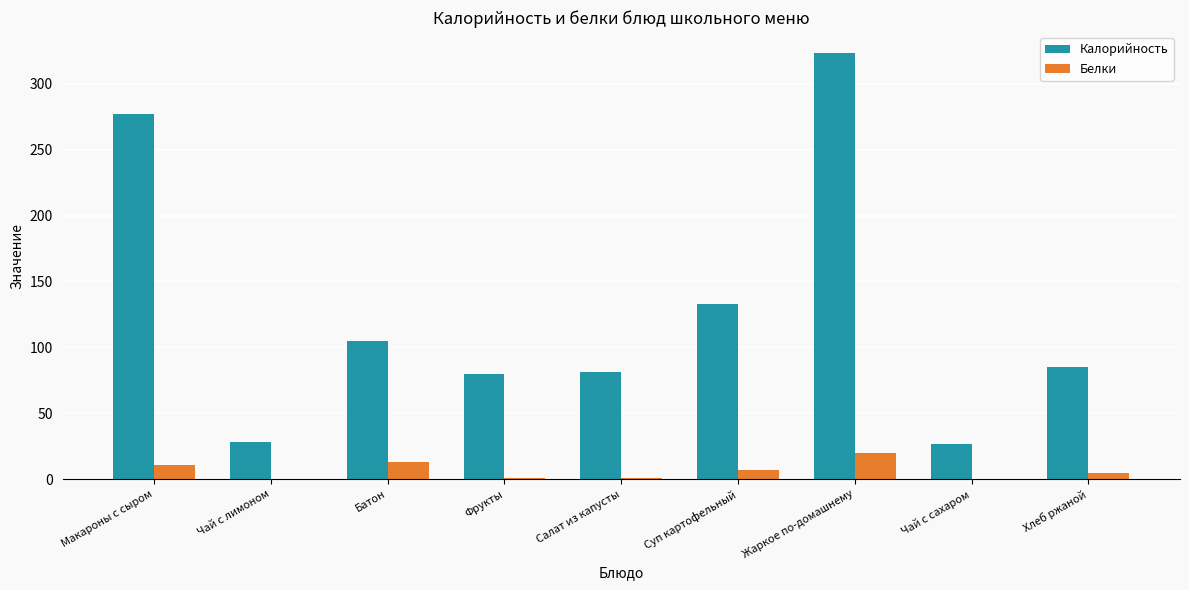

At which category is the sum across all series the highest?

Жаркое по-домашнему